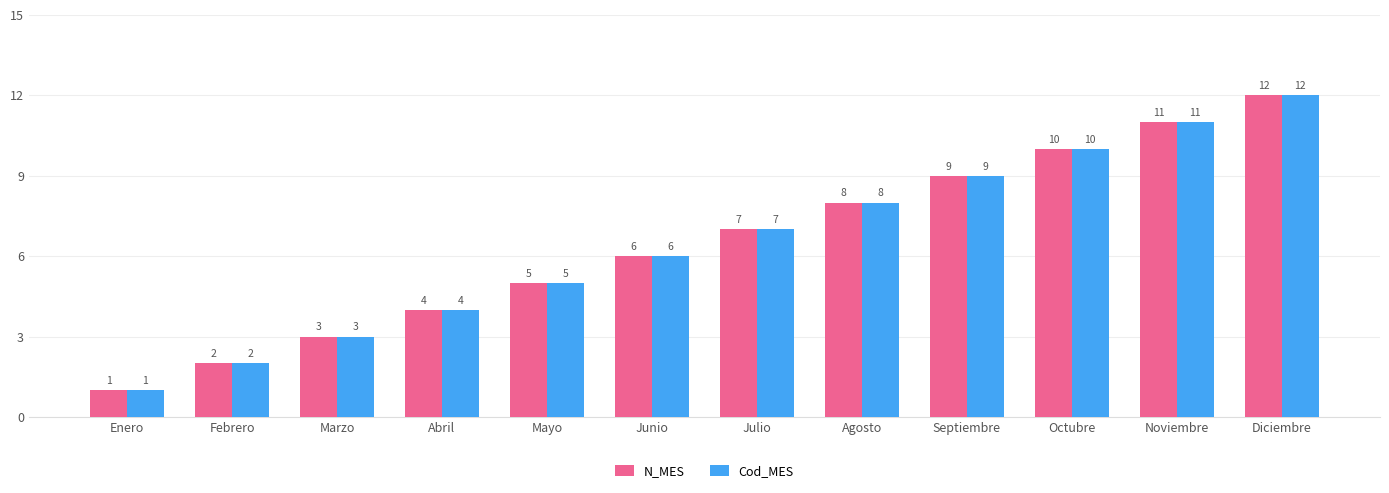

What position from the right is Enero?

12